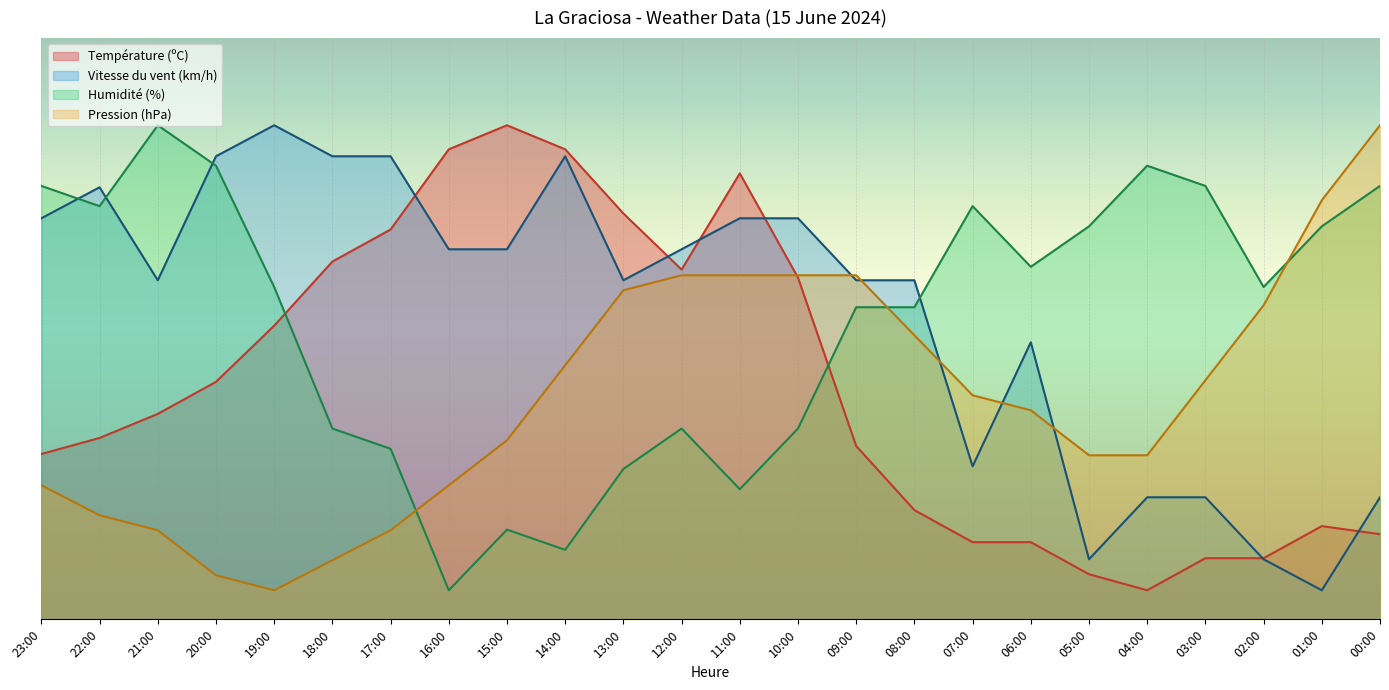

Rank the series by their maximum value, from highest to lowest.

Température (ºC), Vitesse du vent (km/h), Humidité (%), Pression (hPa)